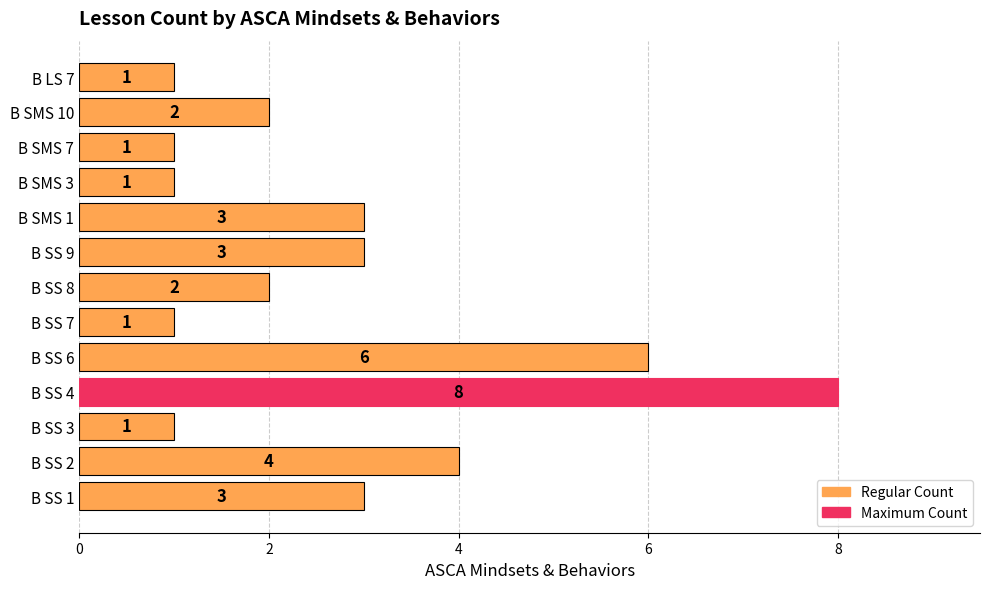

What is the difference between the second highest and second lowest values?

5